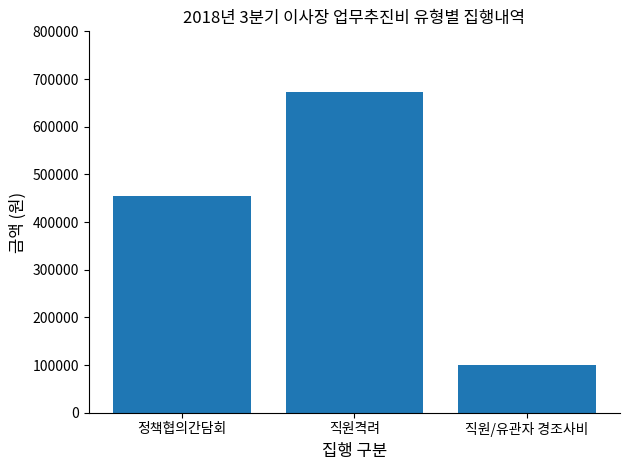

Which label corresponds to the smallest value in the chart?

직원/유관자 경조사비